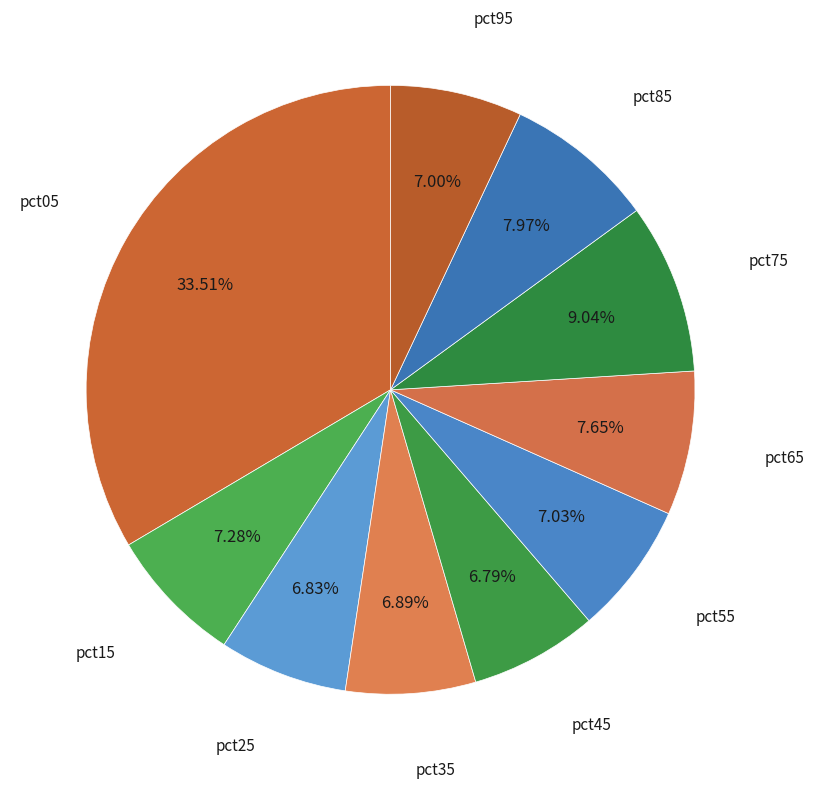

To the nearest percent, what percentage of the pie is pct05?

34%